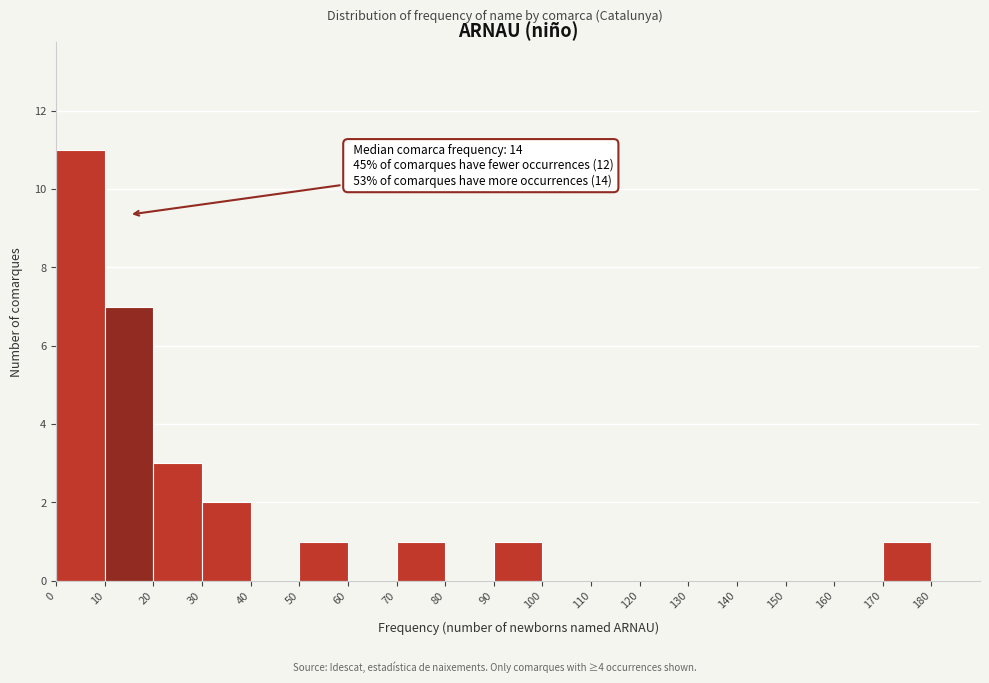

Over which range of the x-axis is the bar tallest?

0 to 10